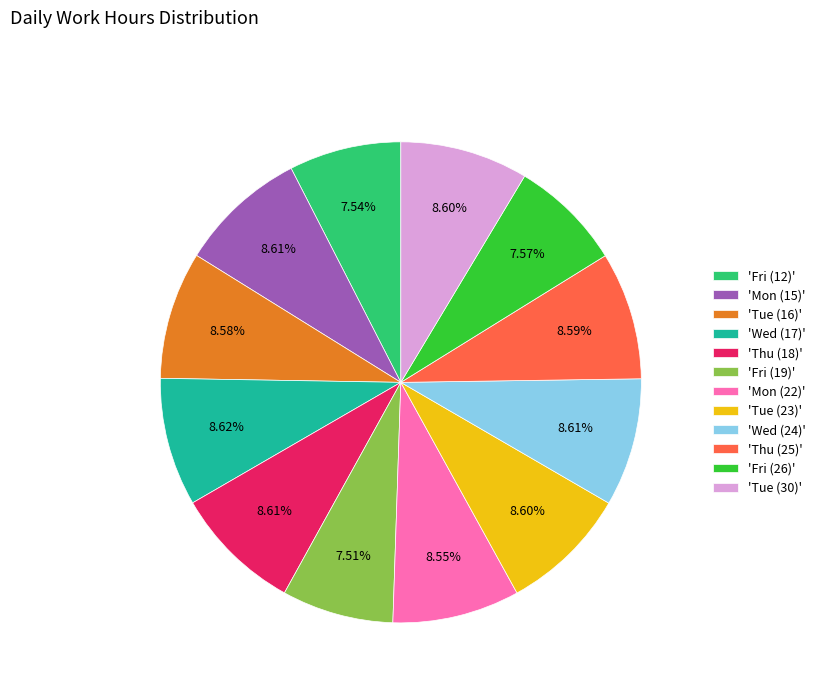

What is the ratio of the value at 'Tue (16)' to the value at 'Tue (23)'?

1.0